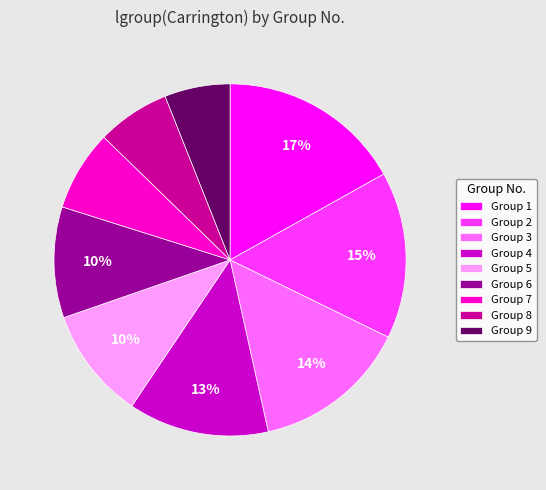

To the nearest percent, what percentage of the pie is Group 8?

7%